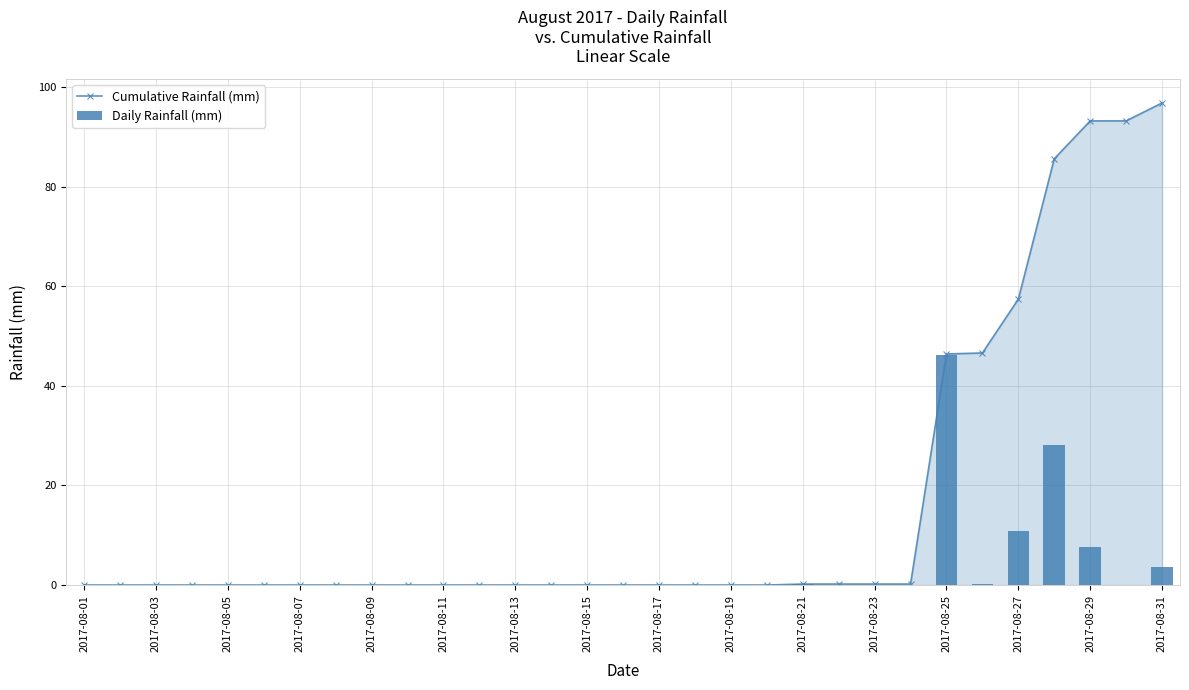

At 21, list the series in order from smallest to largest.

Daily Rainfall (mm), Cumulative Rainfall (mm)